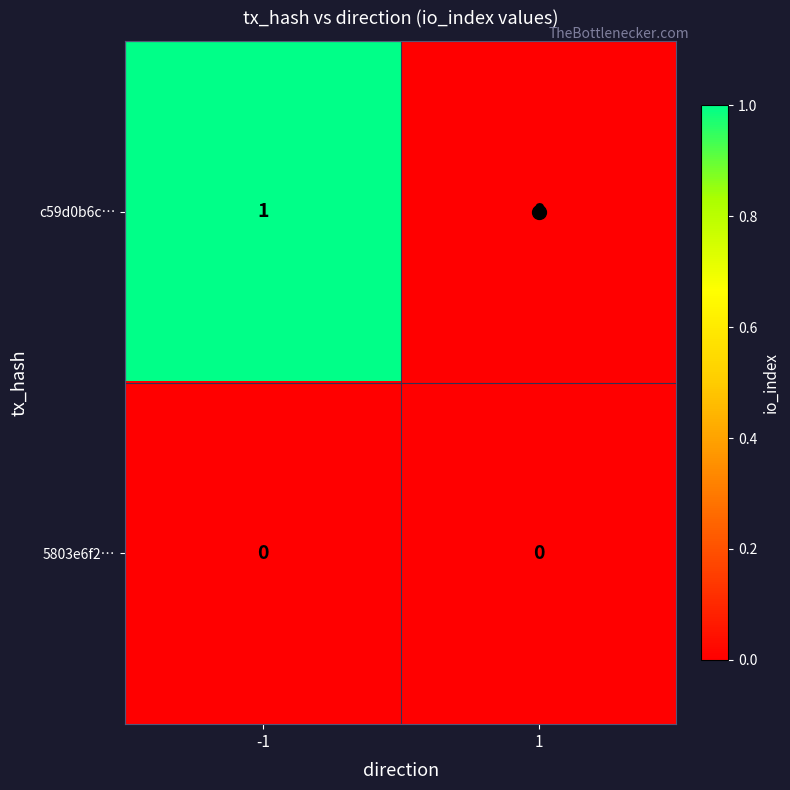

Which series has the largest range (max minus min)?

c59d0b6c…